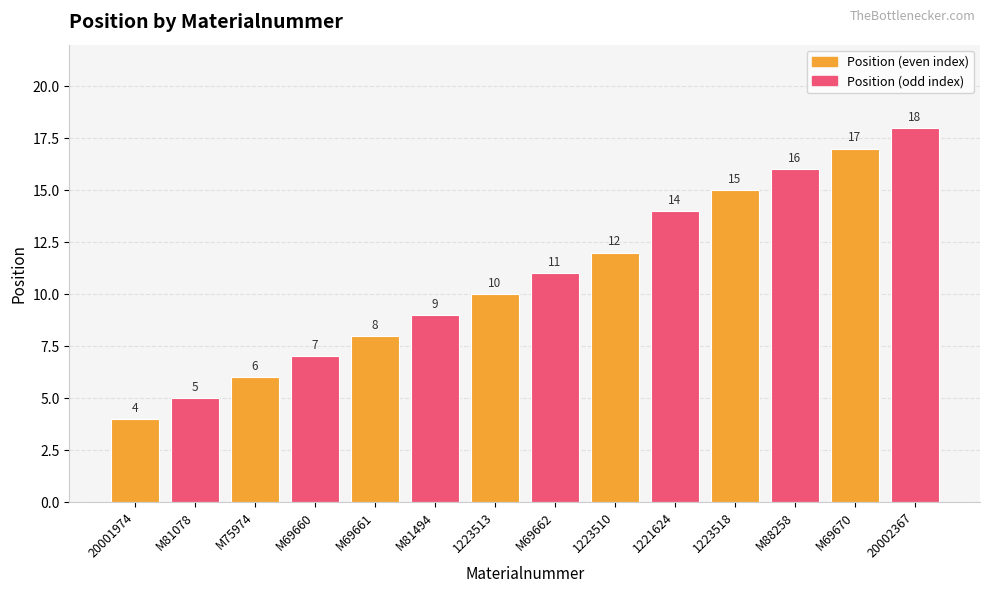

How many bars are there in total?

14